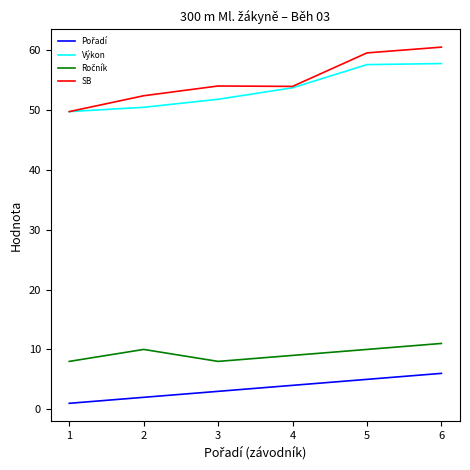

Which label corresponds to the smallest value in the chart?

1